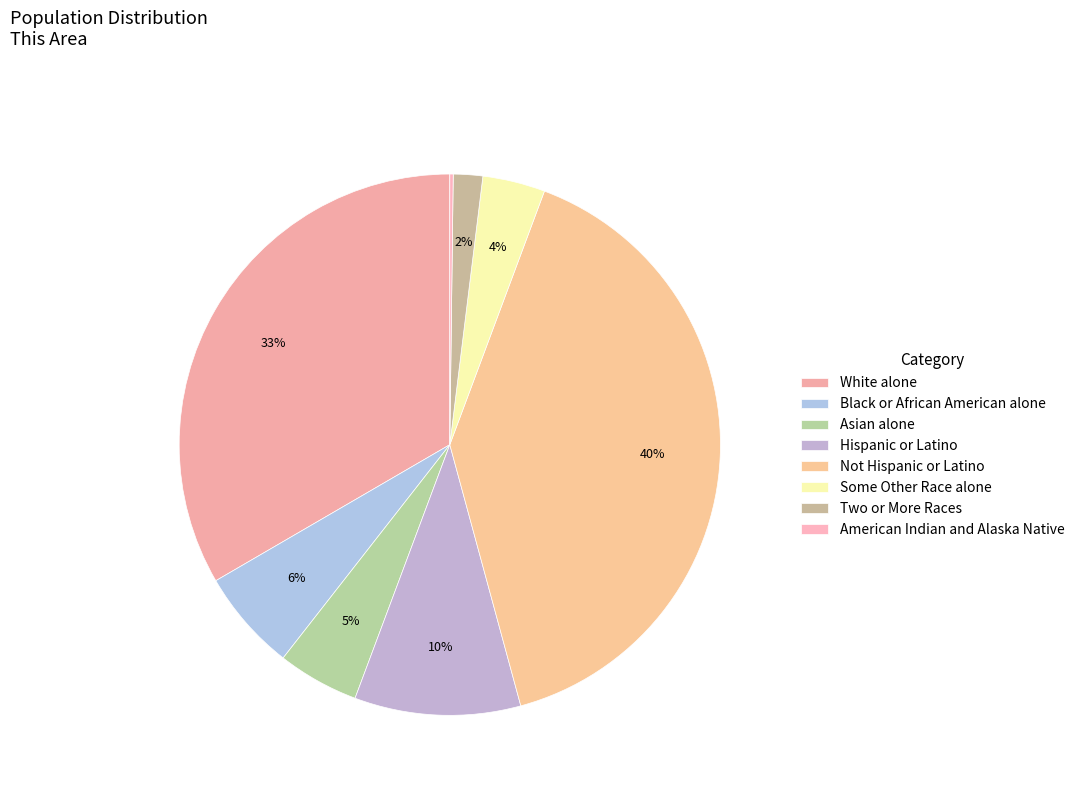

Between Two or More Races and Black or African American alone, which is larger?

Black or African American alone